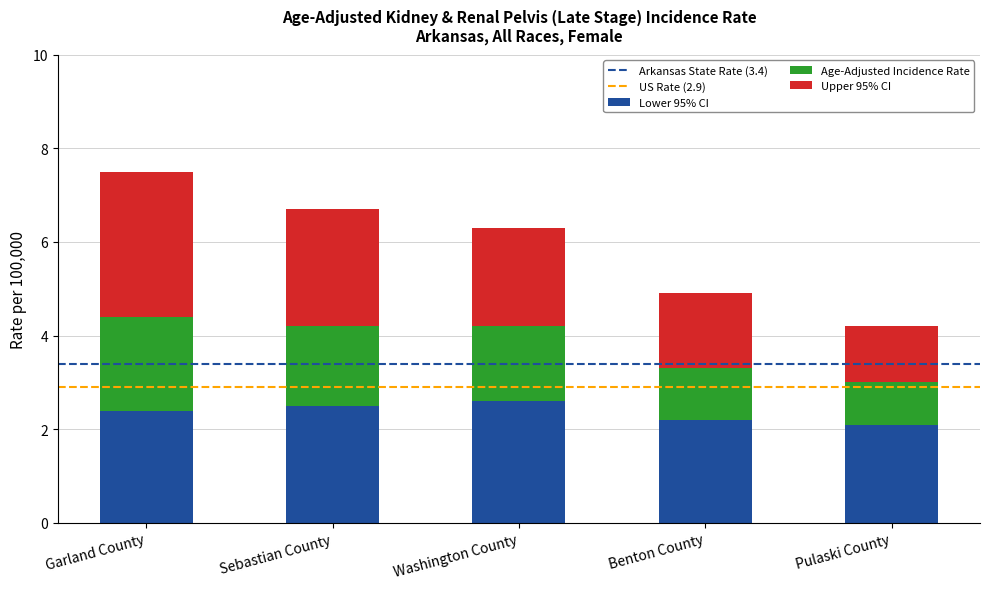

The value of Lower 95% CI at Pulaski County is 2.1. True or false?

True